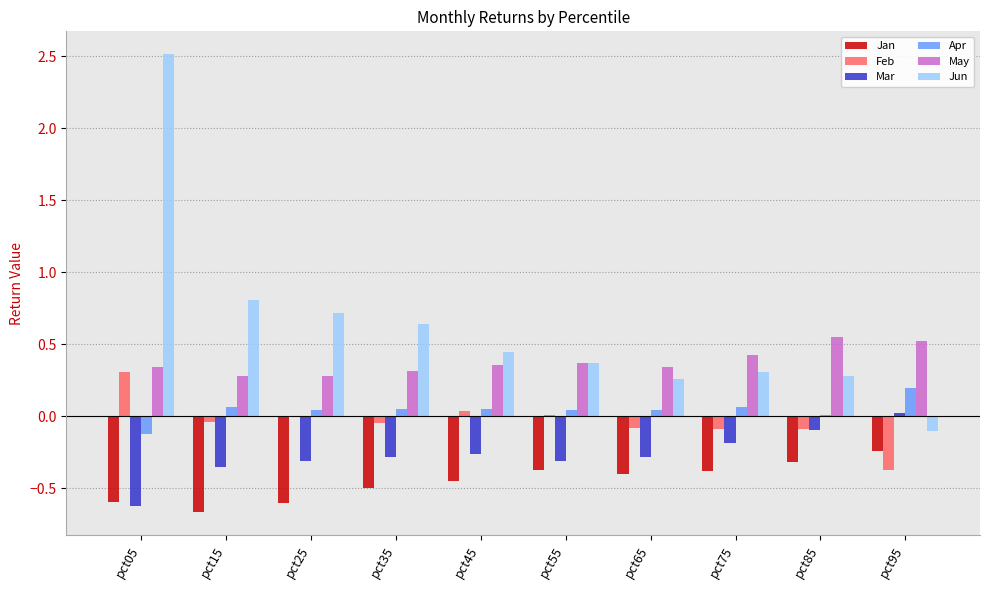

How many values in Mar are above zero?

1